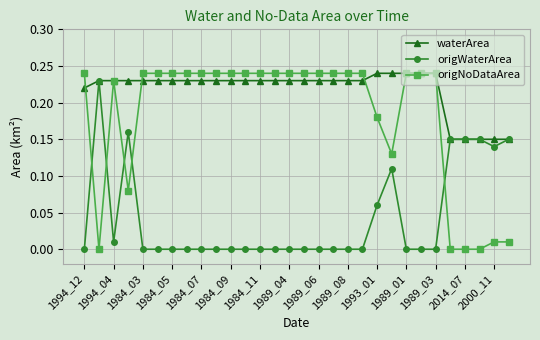

Rank the series by their average value, from highest to lowest.

waterArea, origNoDataArea, origWaterArea